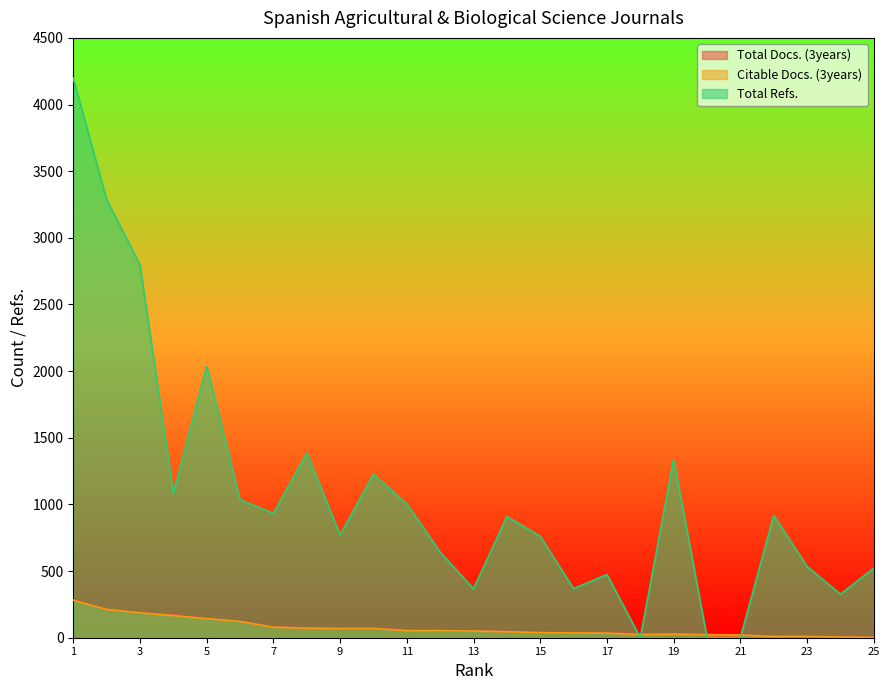

At which label does Total Docs. (3years) reach its minimum?

25